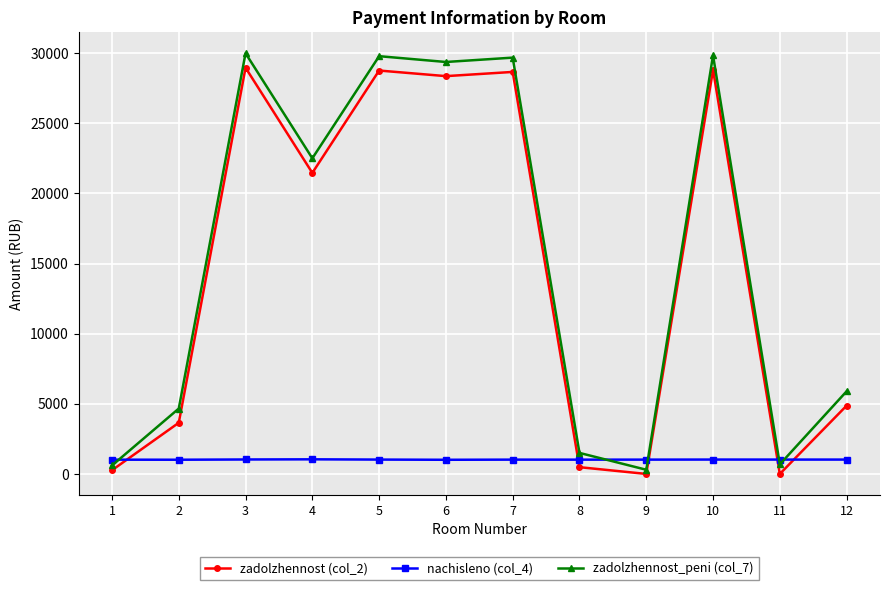

Where does the zadolzhennost (col_2) series first go above 21462?

3